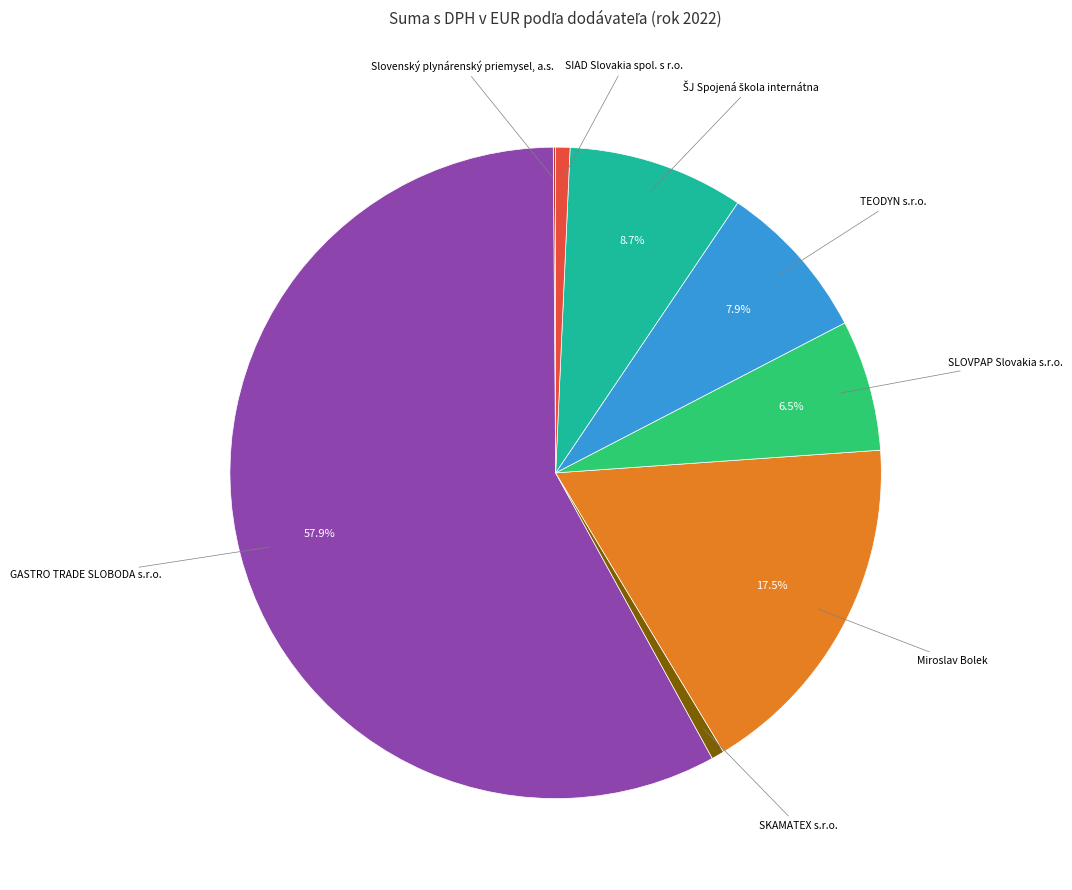

Is there a majority slice in this chart?

Yes